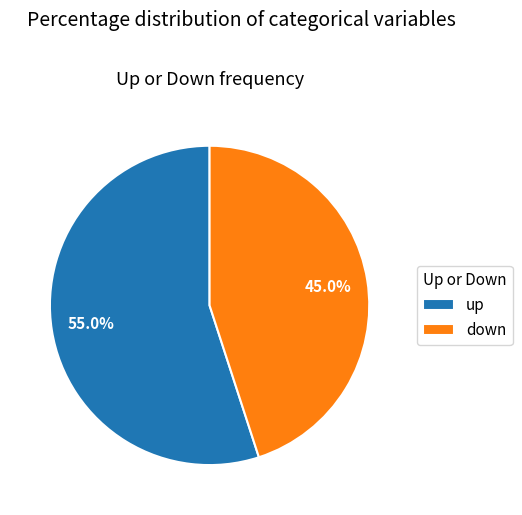

Which has a higher value, up or down?

up